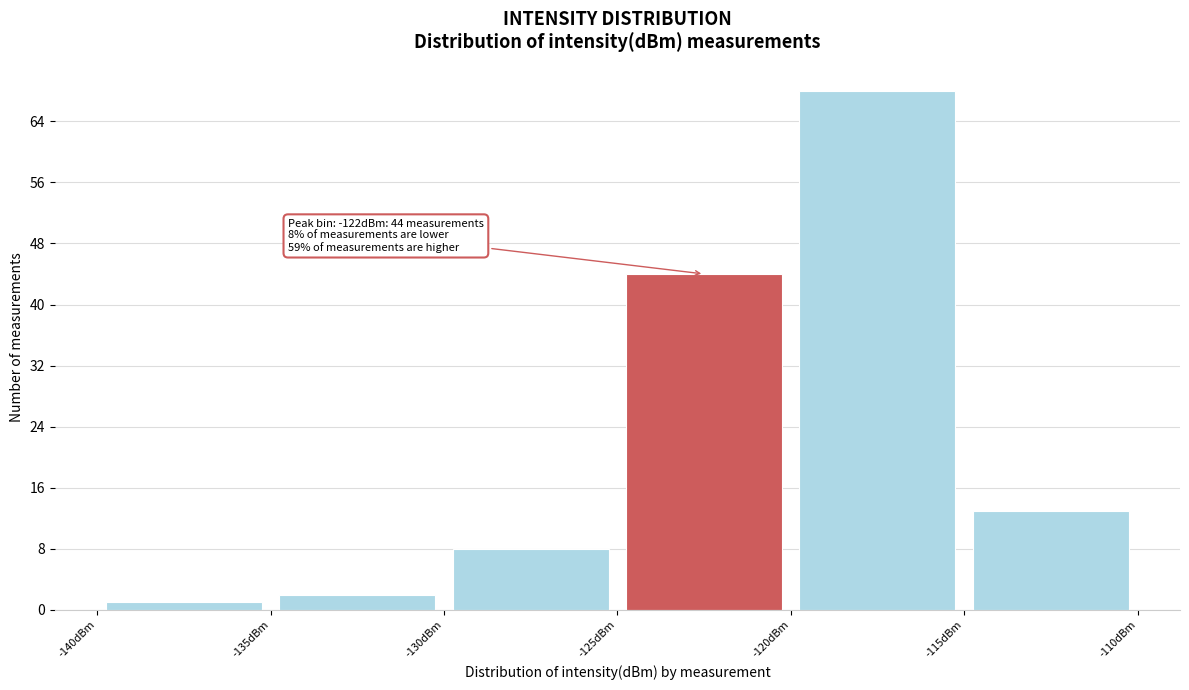

Which range on the x-axis has the tallest bar?

-120 to -115